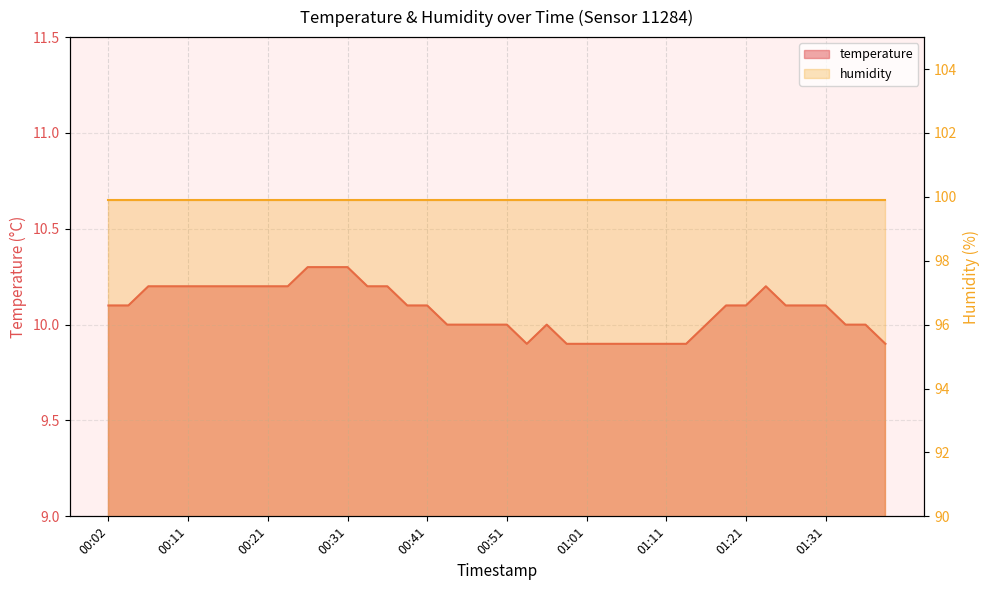

Does the chart have visible grid lines?

Yes